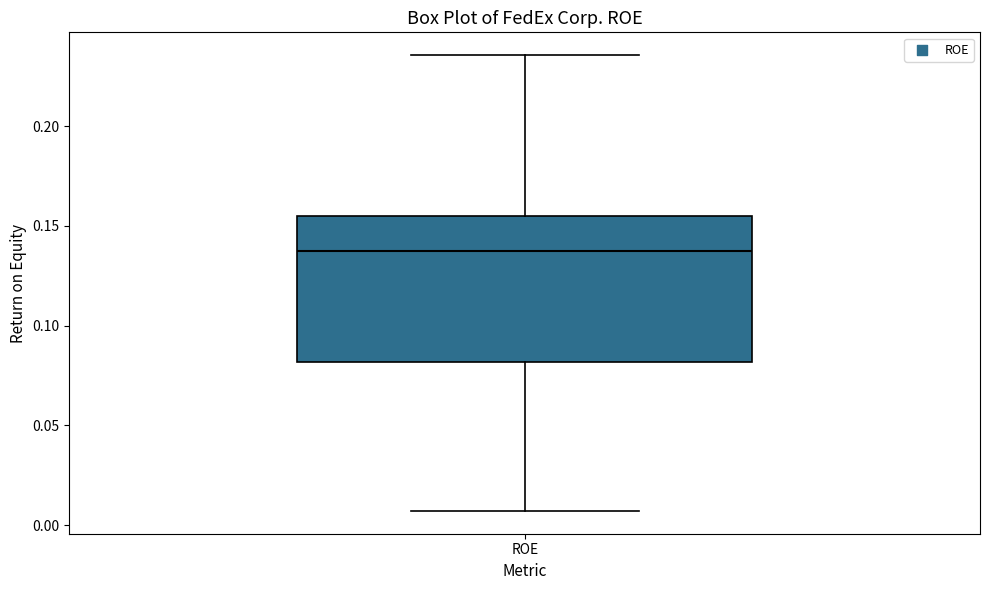

Where does the median line of the box for ROE sit on the y-axis? The values are not printed on the chart, so give them approximately, as read against the axis.

0.135